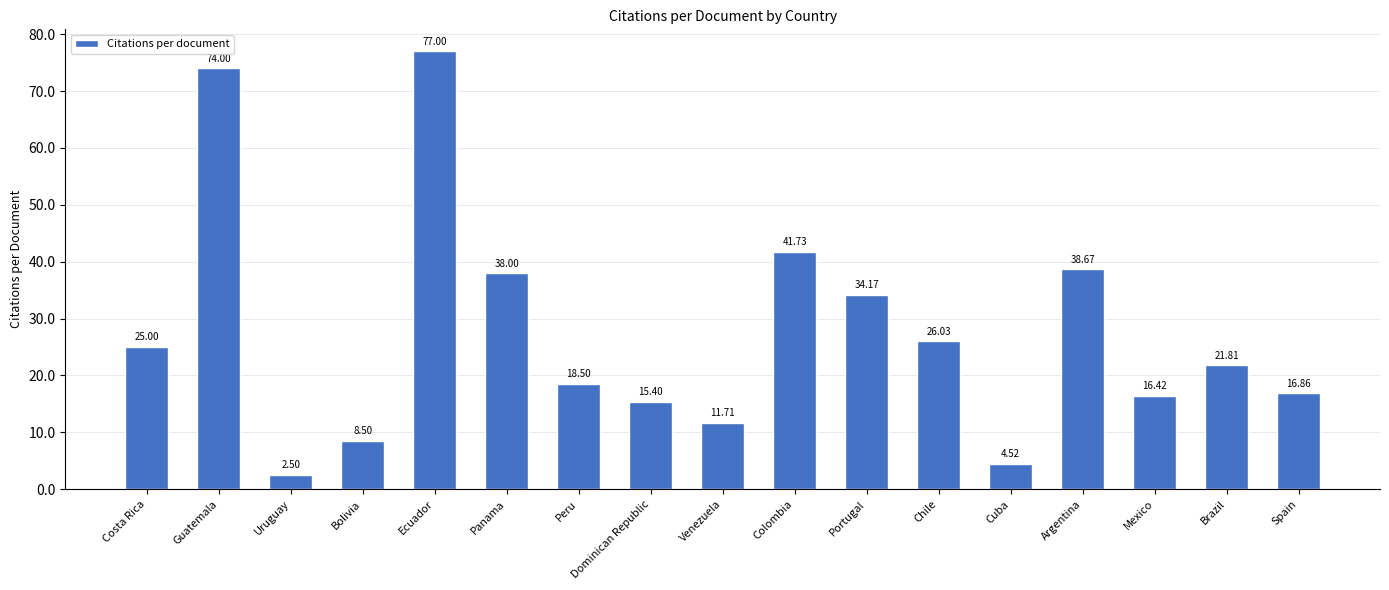

What is the label of the 10th bar from the right?

Dominican Republic